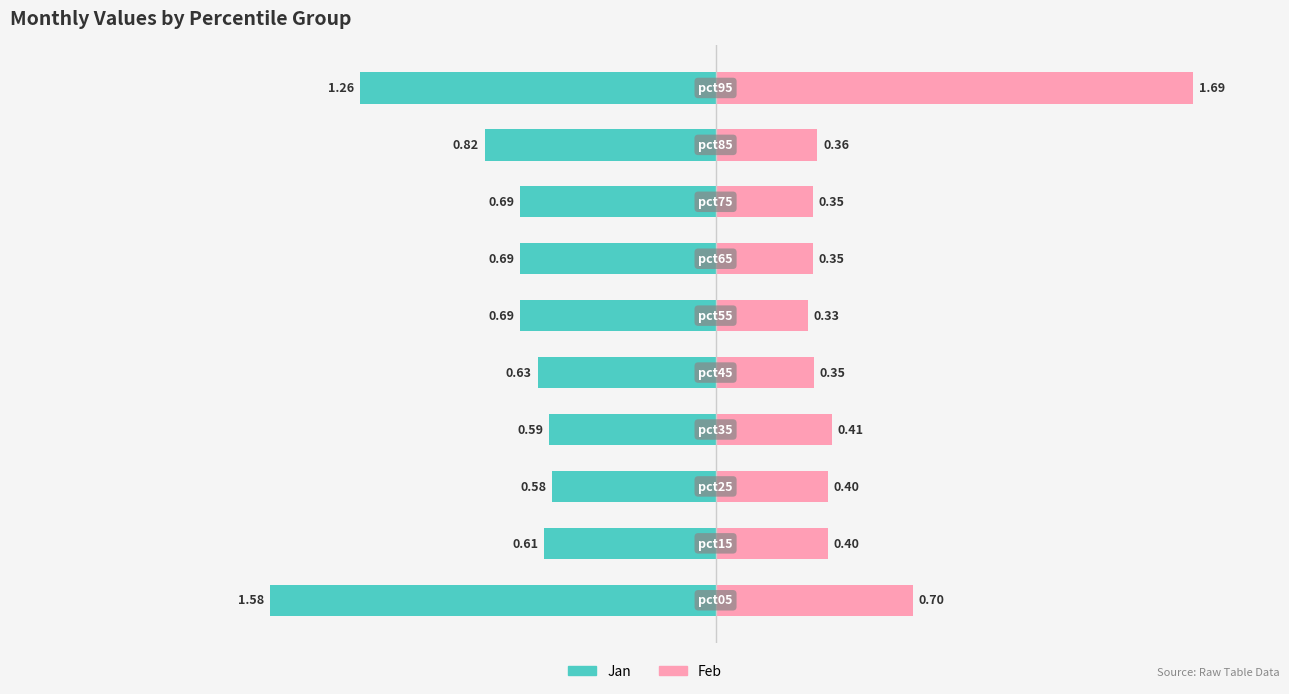

List the series in order of their peak value, highest first.

Feb (Unemployed), Jan (In Labor Force)